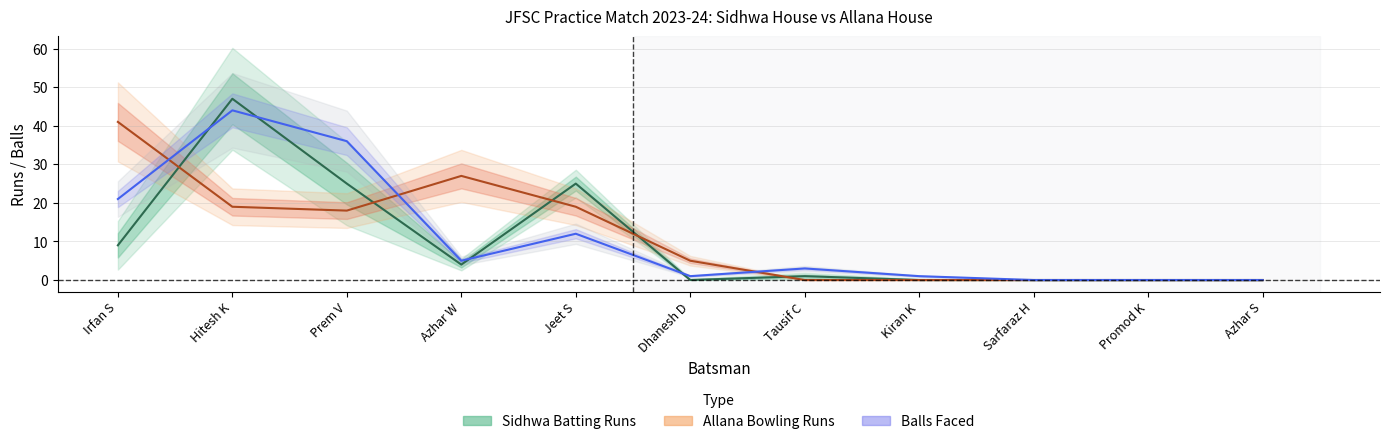

How many interior local peaks does the Sidhwa Balls Faced series have?

3